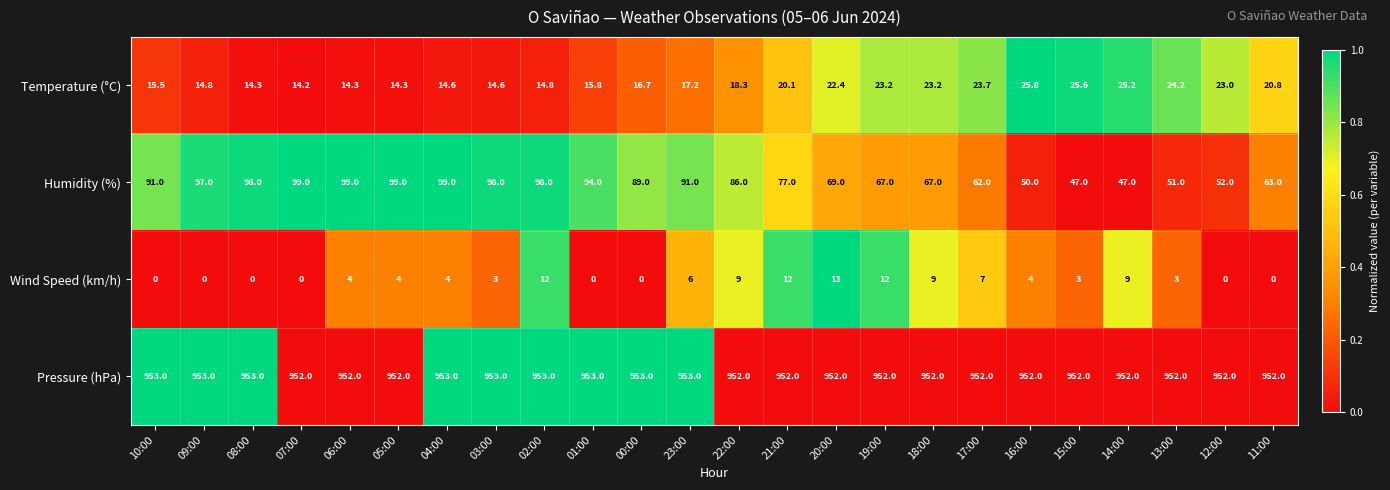

What is the approximate value of Pressure (hPa) at 07:00?

952.0